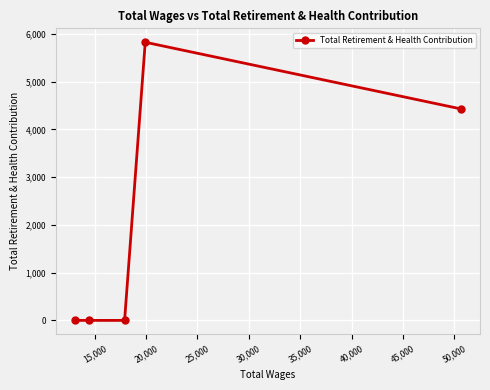

What is the greatest value displayed?

5828